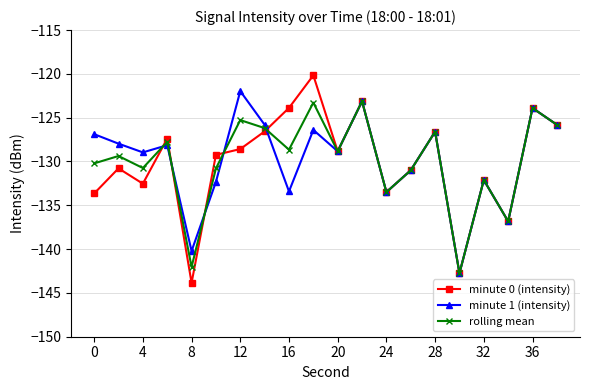

What is the value of the minute 1 (intensity) point at the 5th from the left?

-140.2